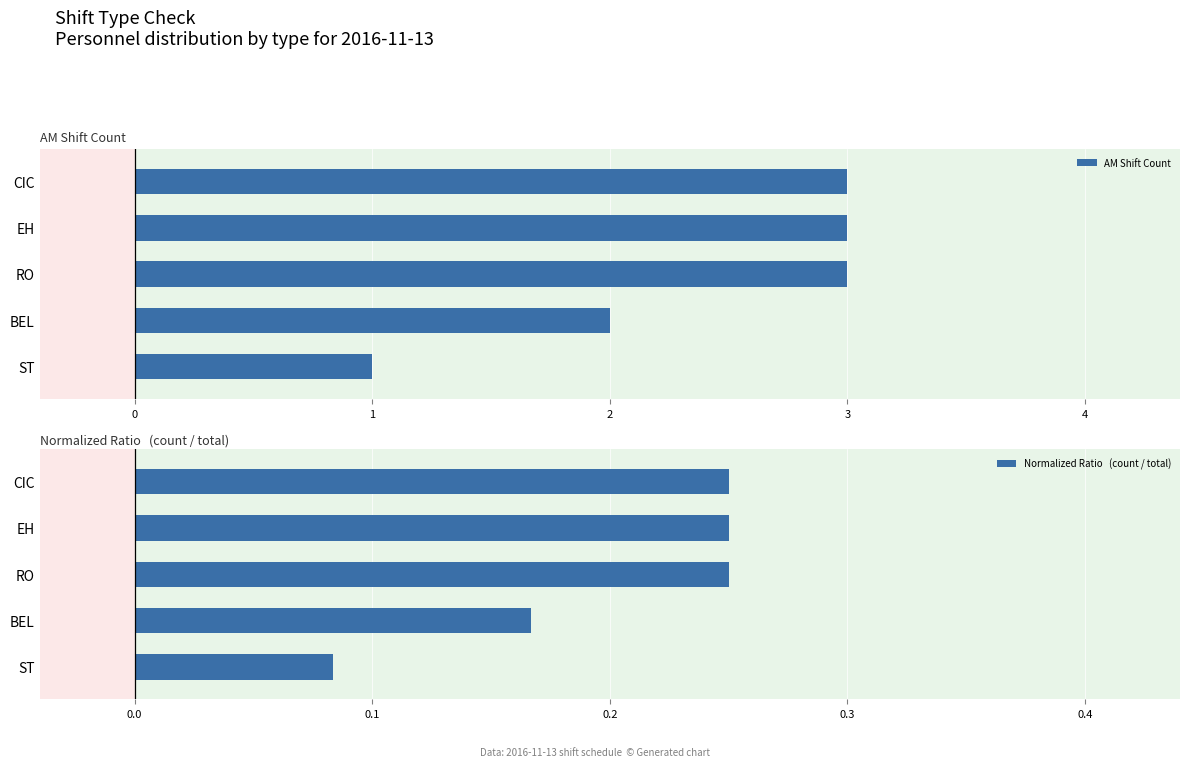

Are the bars grouped side by side (vs. stacked)?

Yes